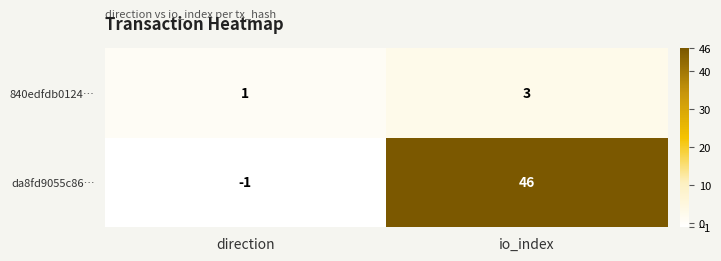

Rank the series at io_index from highest to lowest value.

da8fd9055c86…, 840edfdb0124…